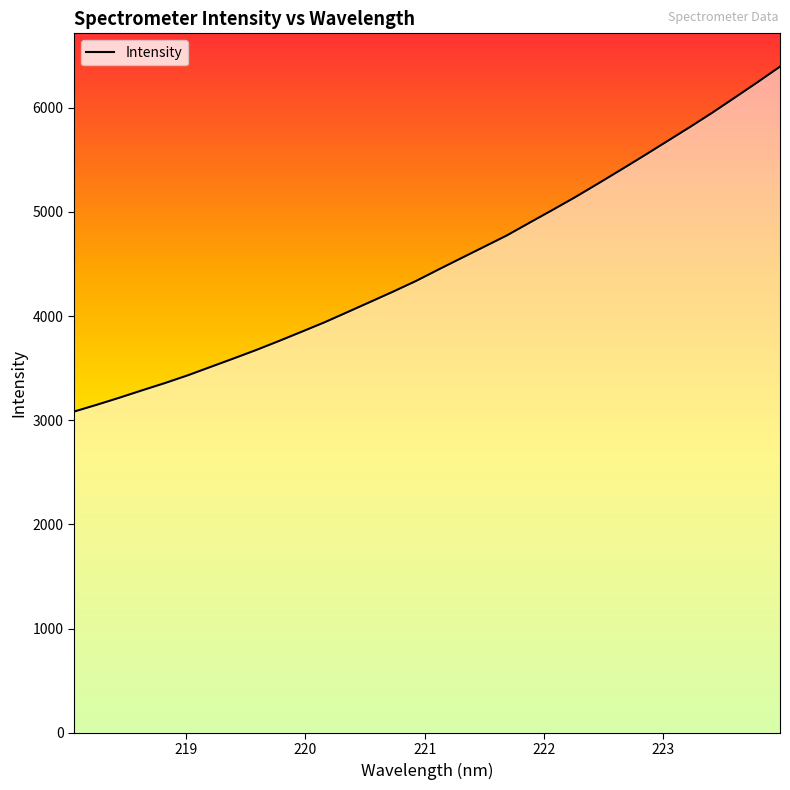

What is the difference between the maximum and minimum values?

3311.5